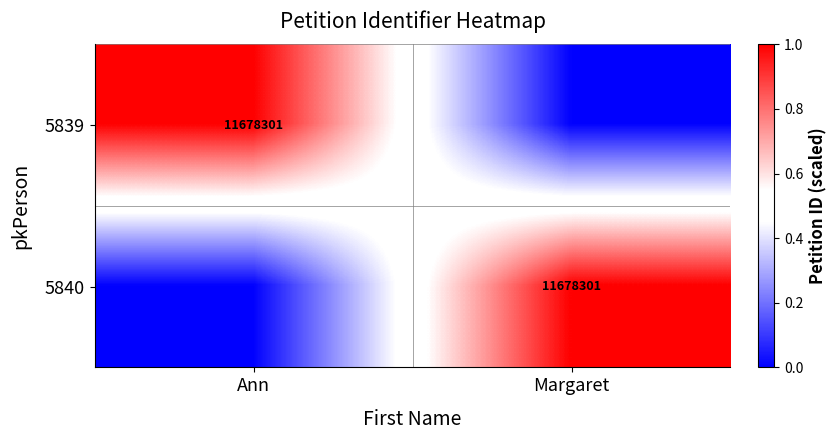

The 5839 series shows 6876847 at Ann. True or false?

False